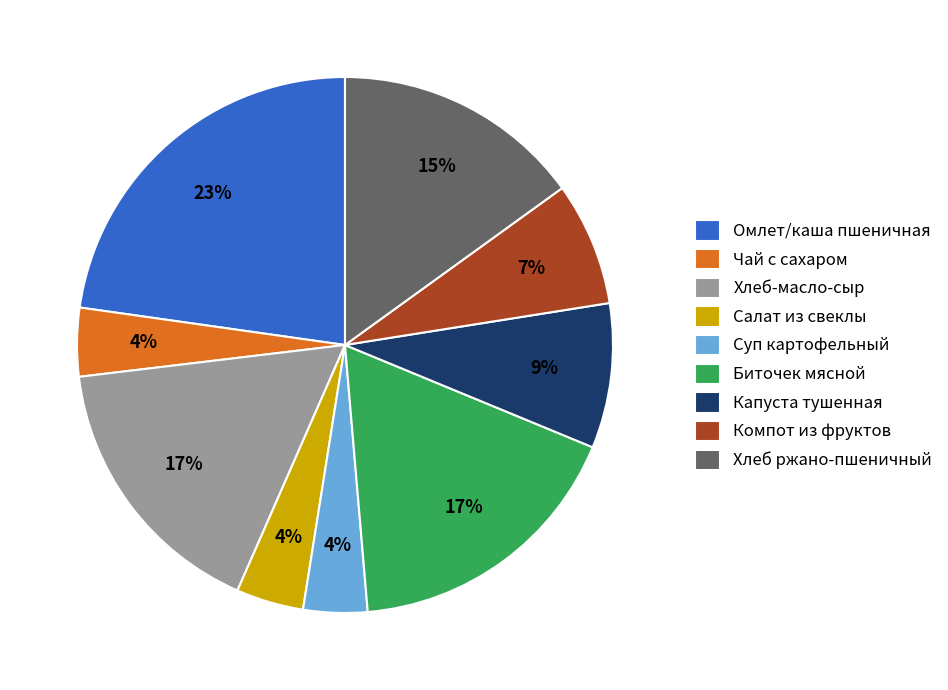

Between Омлет/каша пшеничная and Компот из фруктов, which is larger?

Омлет/каша пшеничная